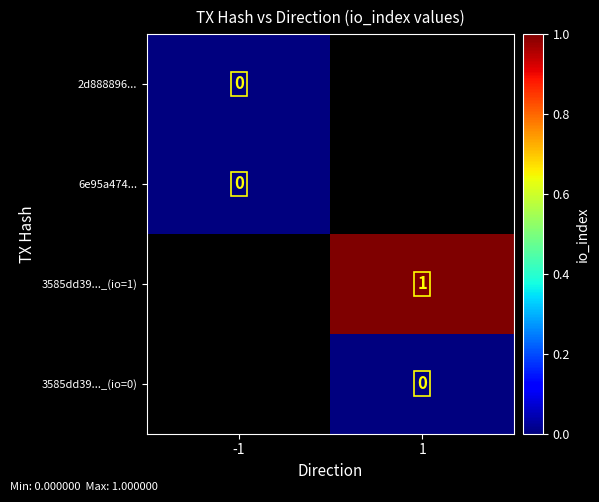

How many series are shown in this chart?

4